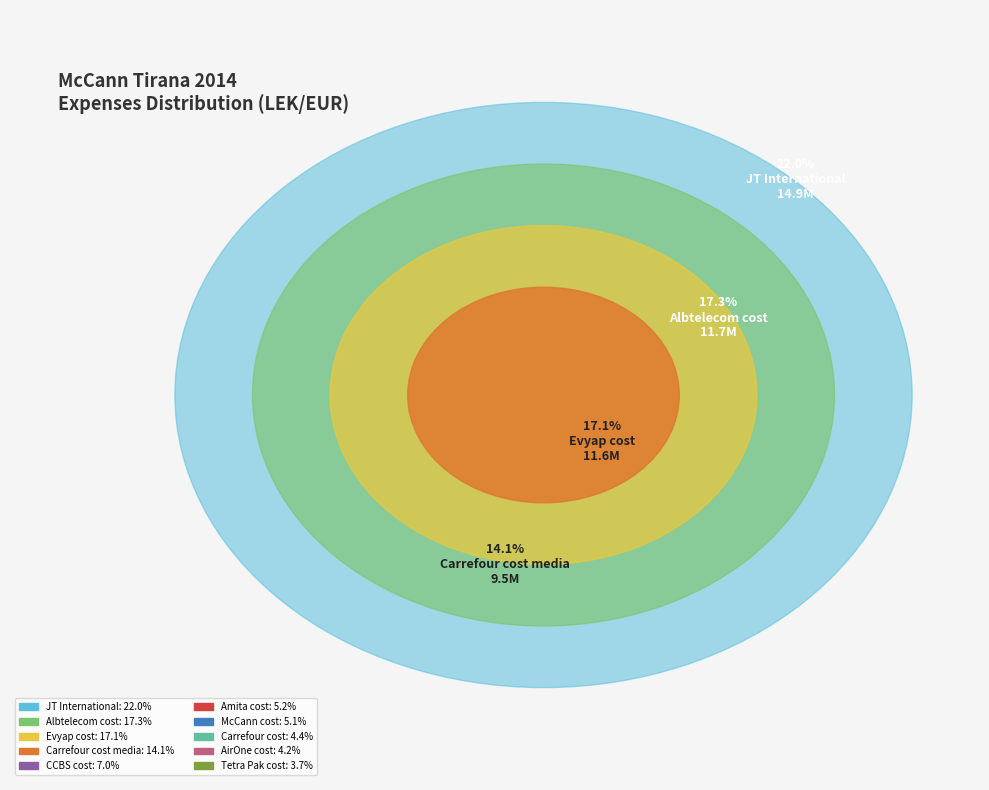

The Carrefour cost media slice represents 14% of the pie. True or false?

True